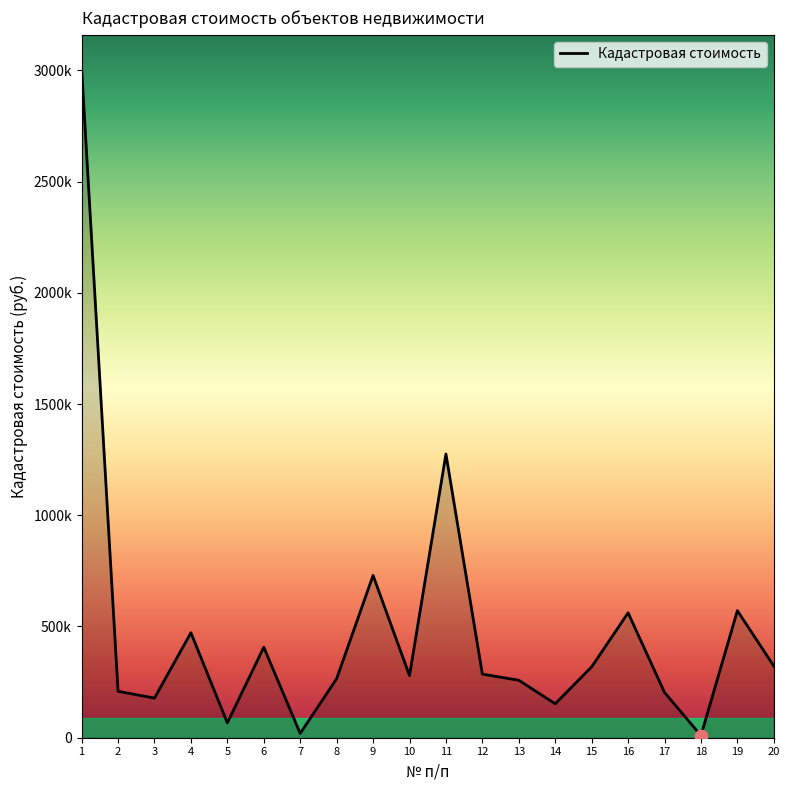

What is the change in value from 2 to 17?

-5061.3